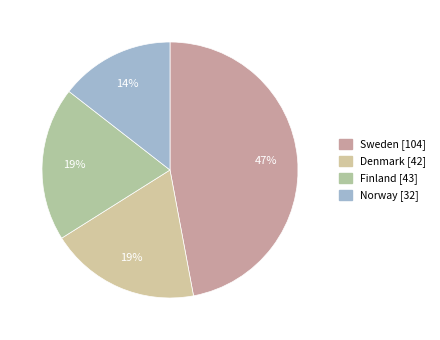

How many segments does this pie chart have?

4